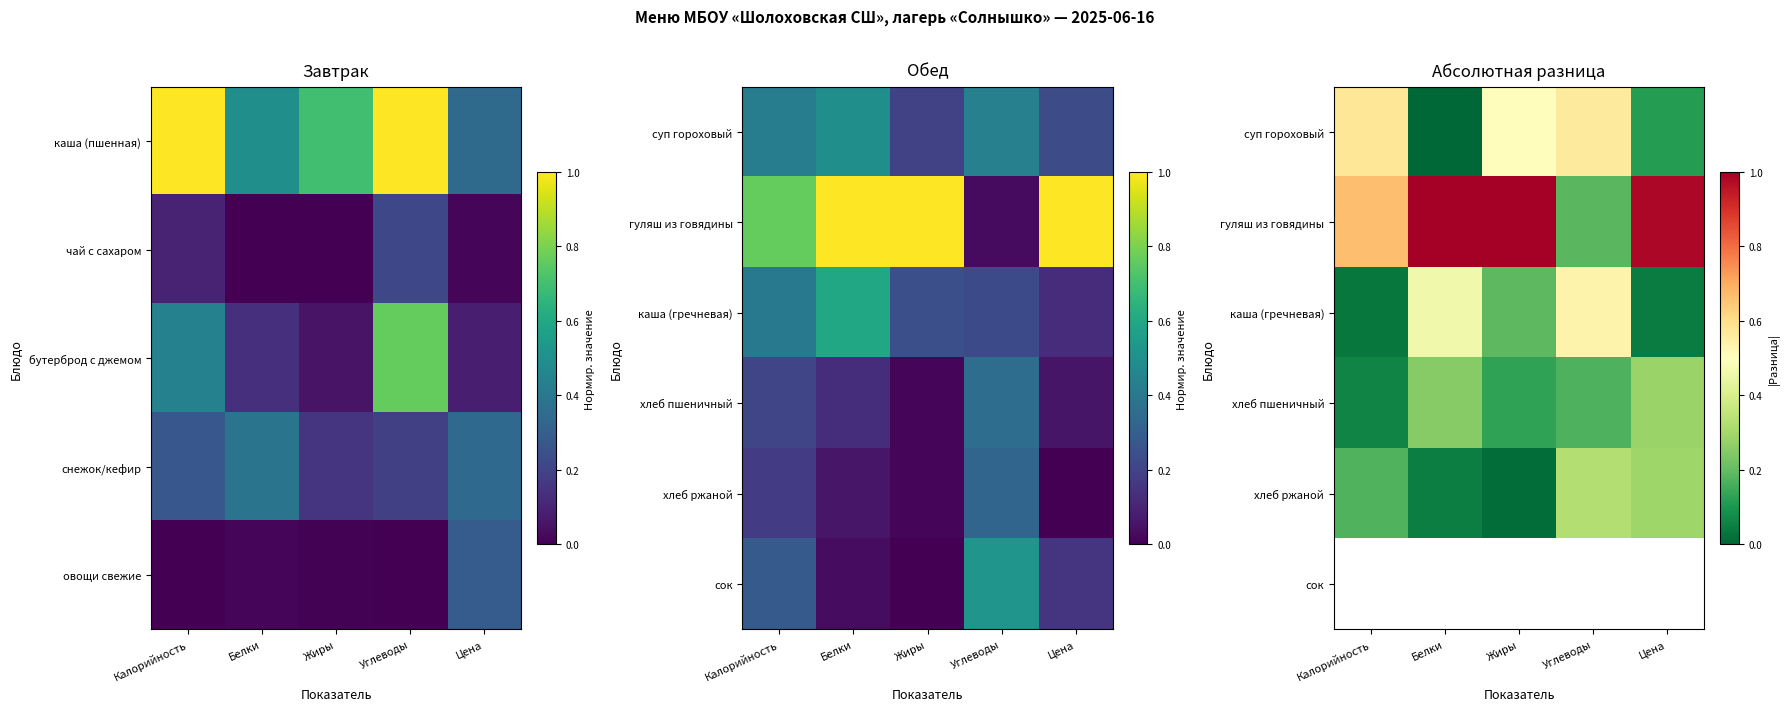

Which category has the lowest value in the гуляш из говядины series?

Углеводы